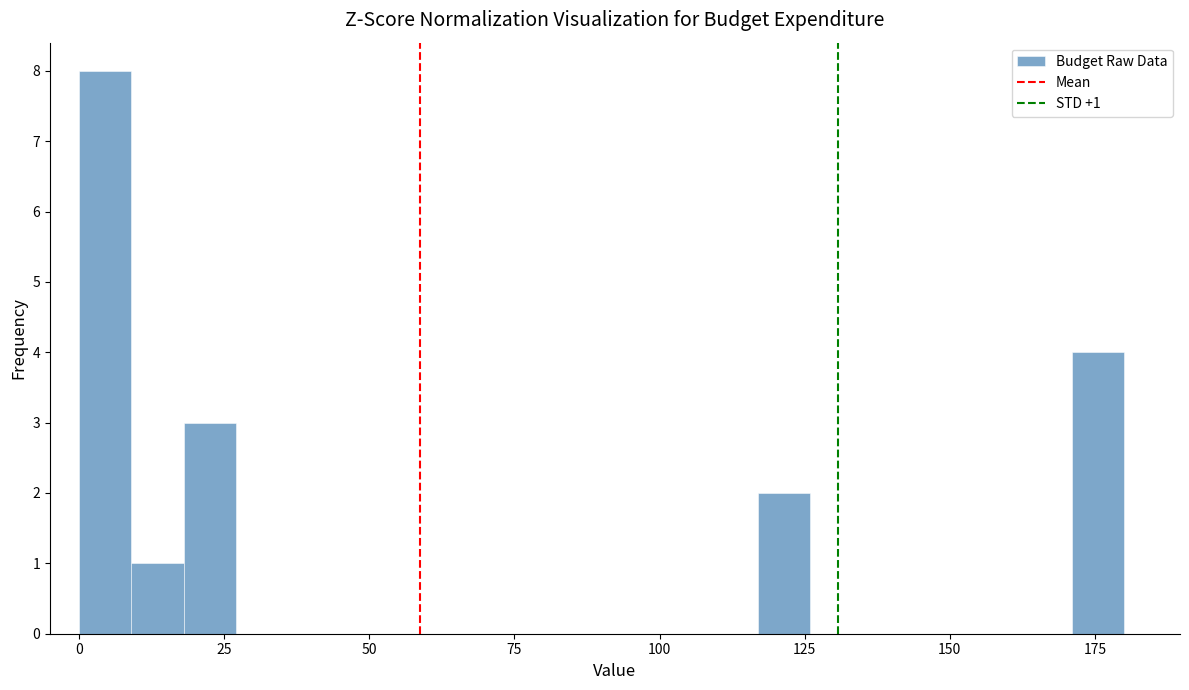

Around what value on the x-axis is the tallest bar? Give the approximate position of its centre, as read against the axis.

5